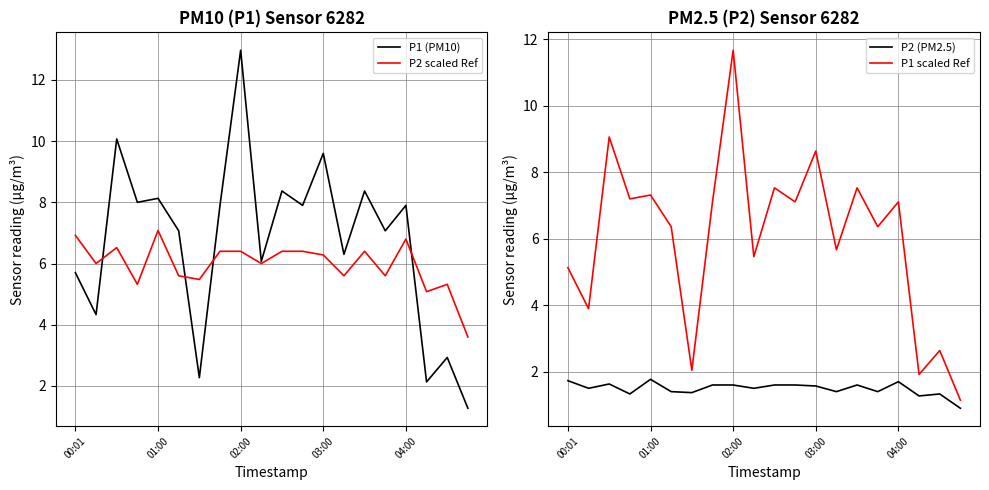

How many interior local peaks does the P1 (PM10) series have?

8